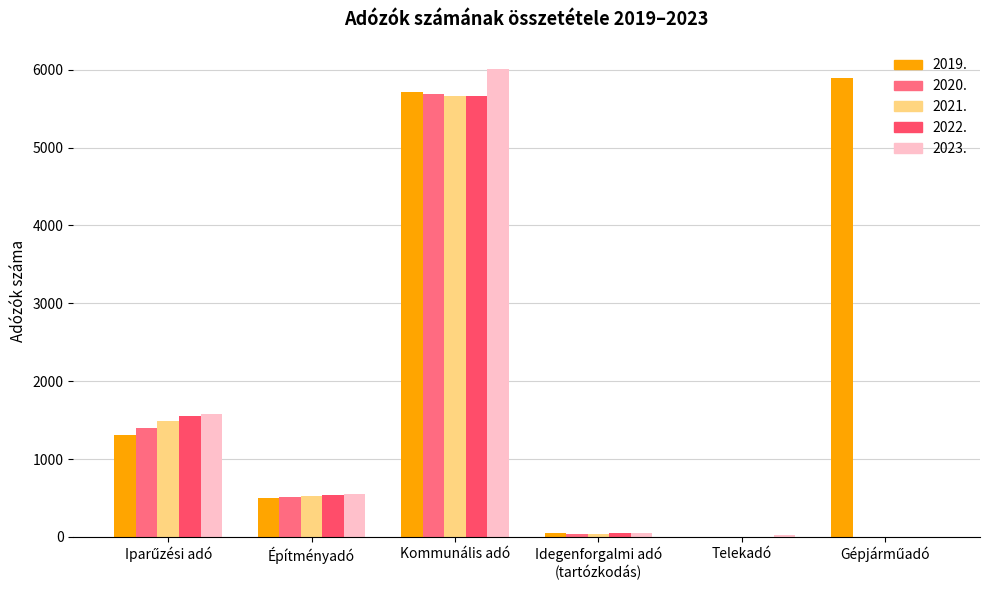

What position from the right is Kommunális adó?

4